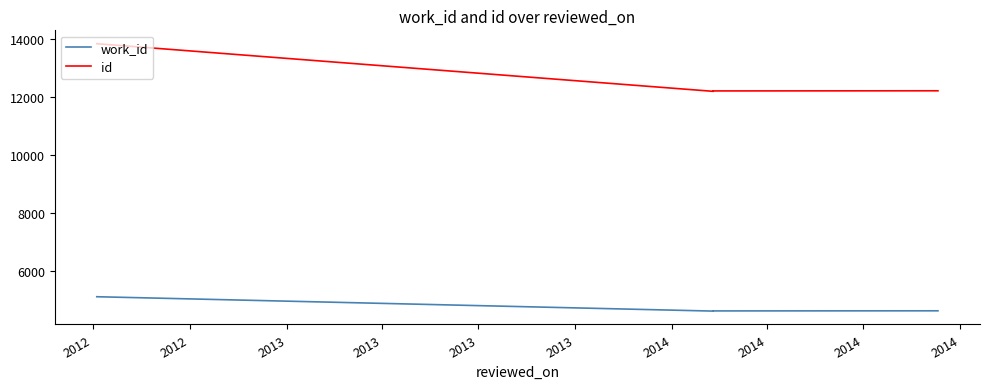

Which series has the largest total across all categories?

id